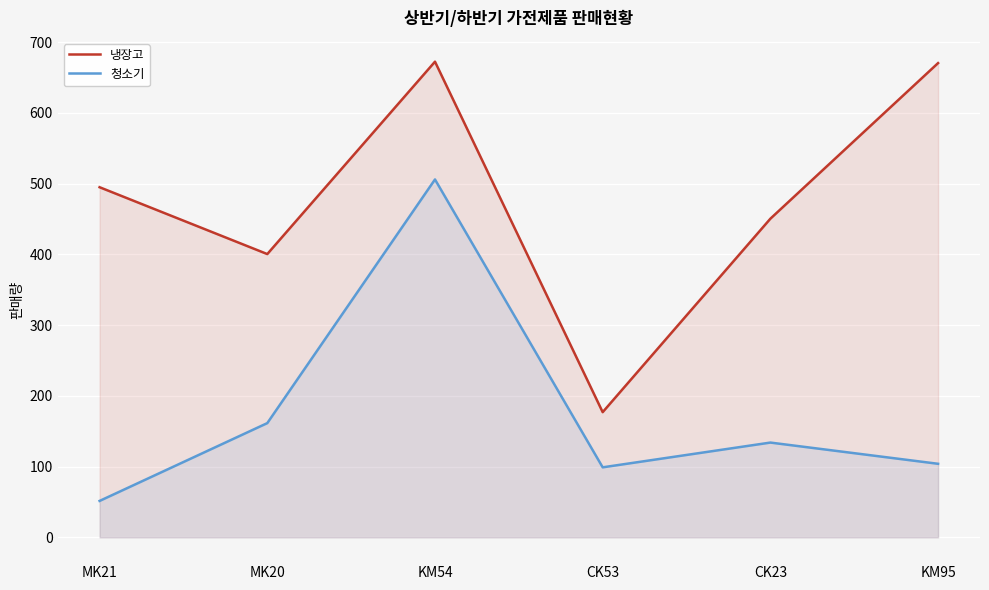

True or false: 청소기 and 냉장고 intersect in this chart.

False